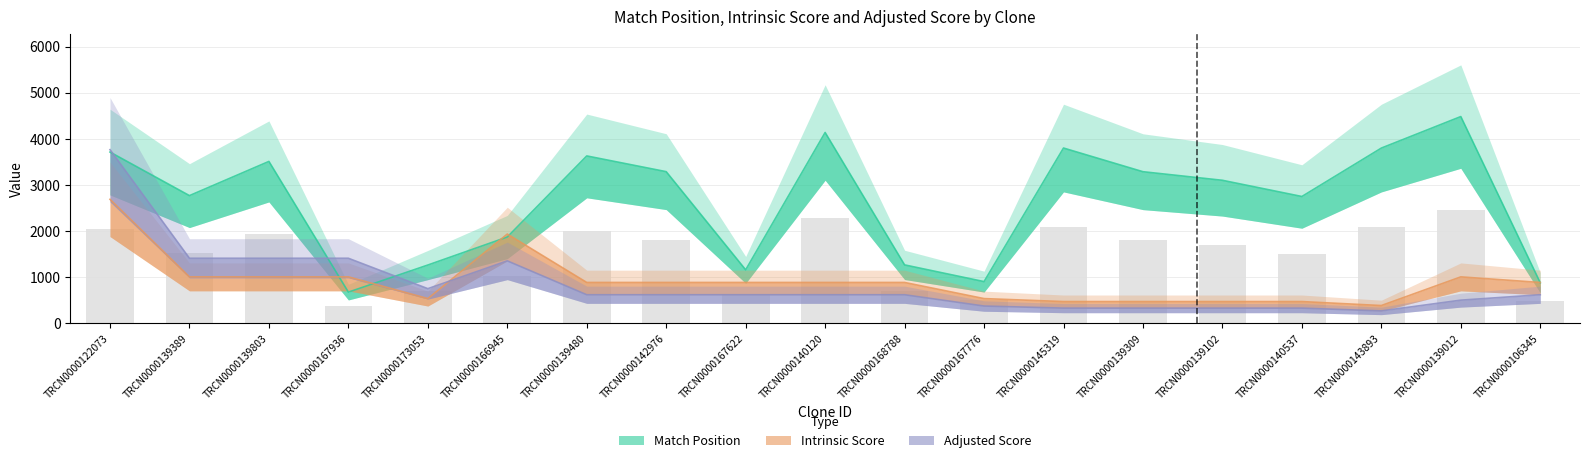

What is the value of the Match Position bar at the 13th from the left?

3800.0